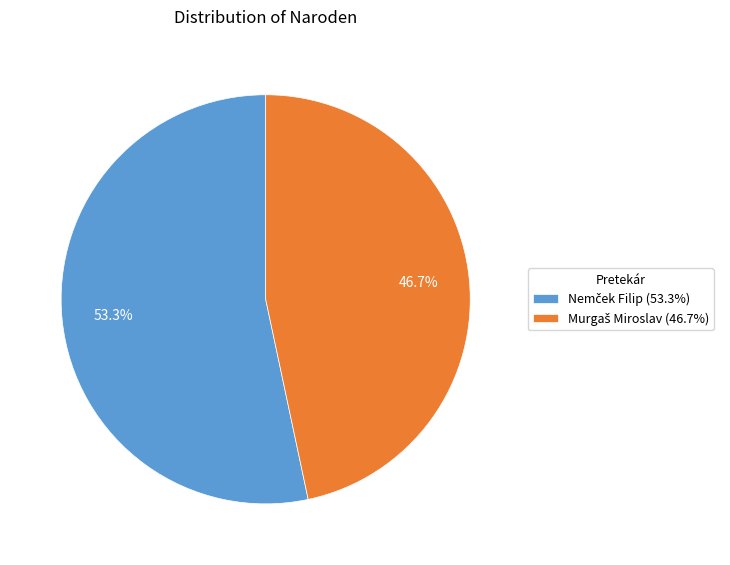

To the nearest percent, what is the average slice percentage?

50%